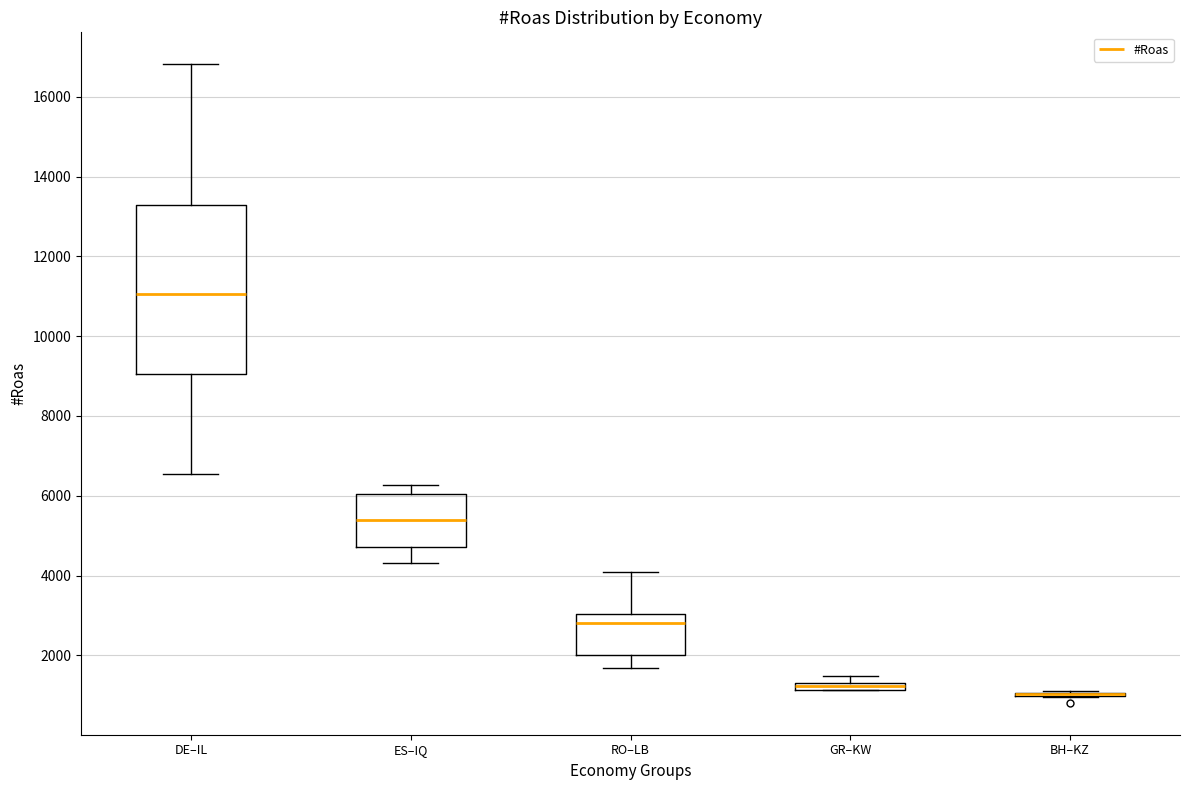

Where is the upper edge of the box for GR–KW on the y-axis? The values are not printed on the chart, so give them approximately, as read against the axis.

1400